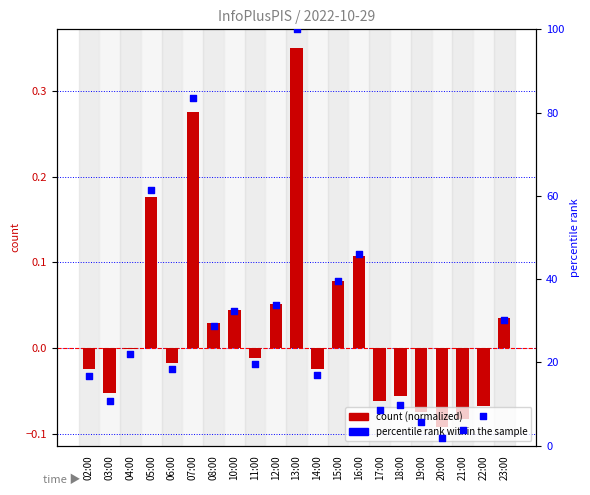

What are all the series names shown in the legend?

count (normalized), percentile rank within the sample